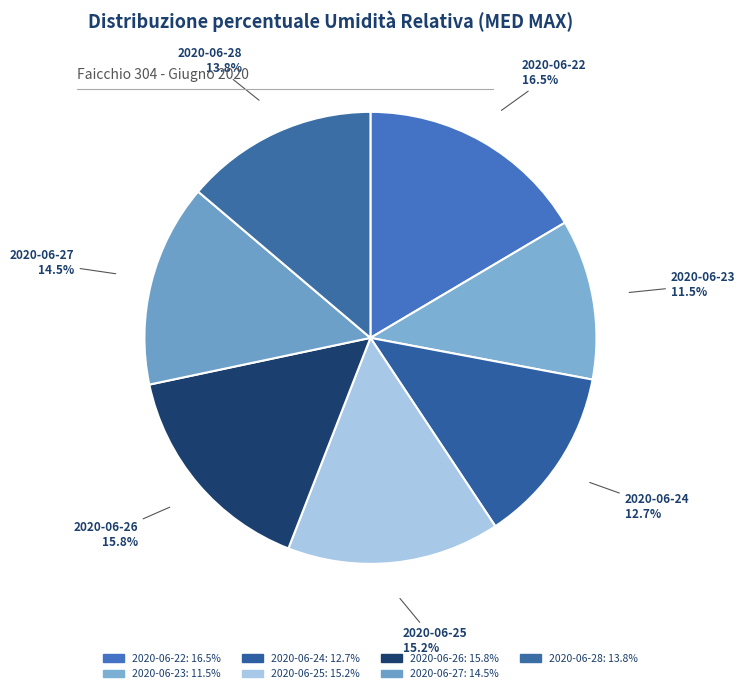

The 2020-06-25 slice represents 5% of the pie. True or false?

False